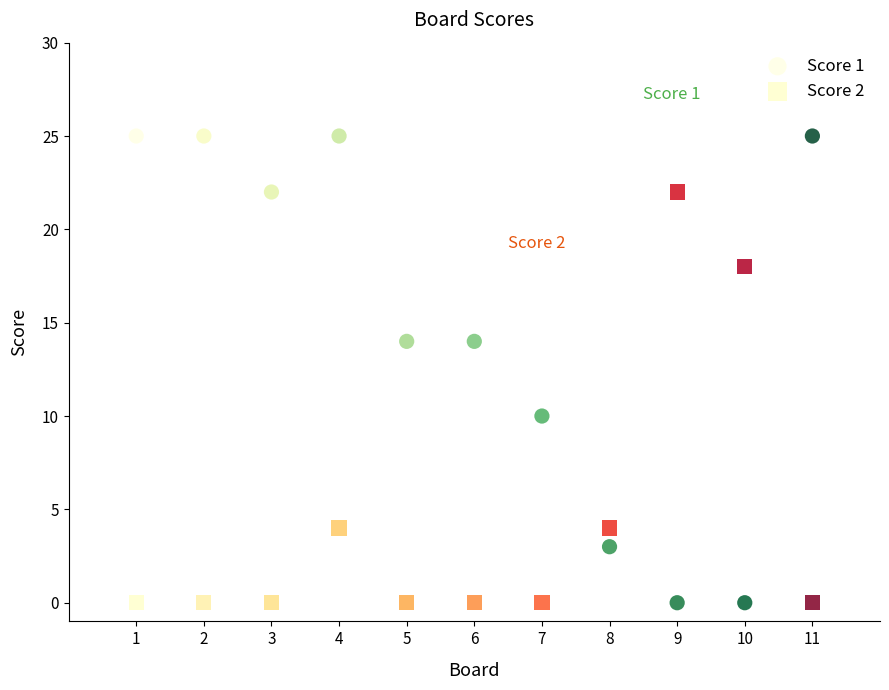

In the Score 2 series, what Y value is closest to 11?

4